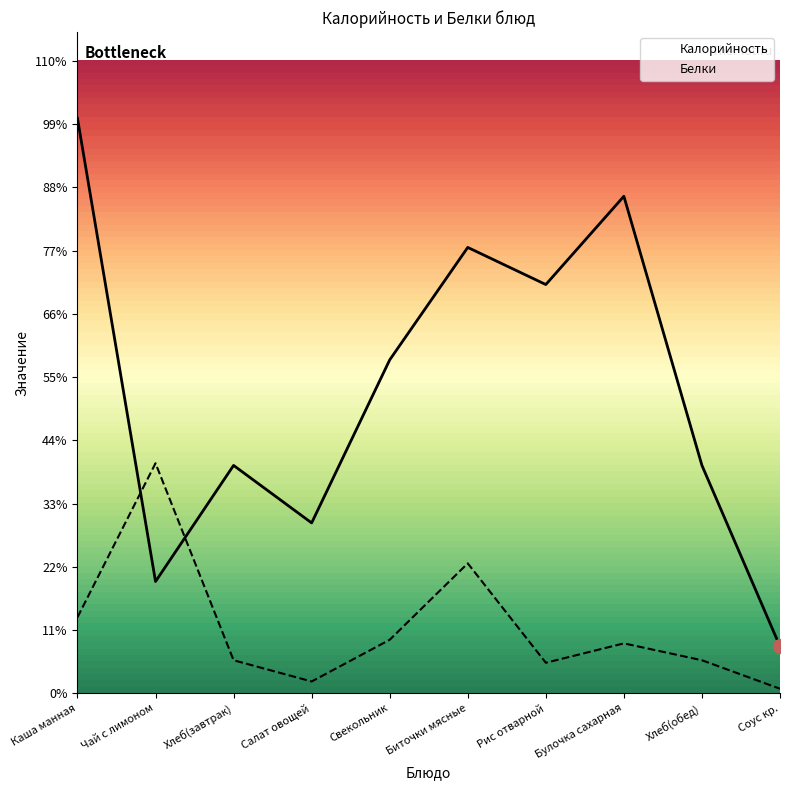

Which series reaches the minimum Y coordinate?

Белки